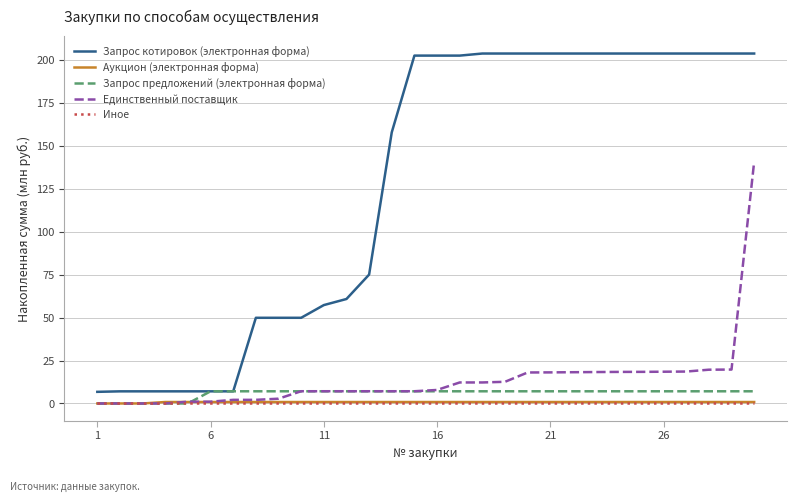

How many lines are shown in the chart?

5